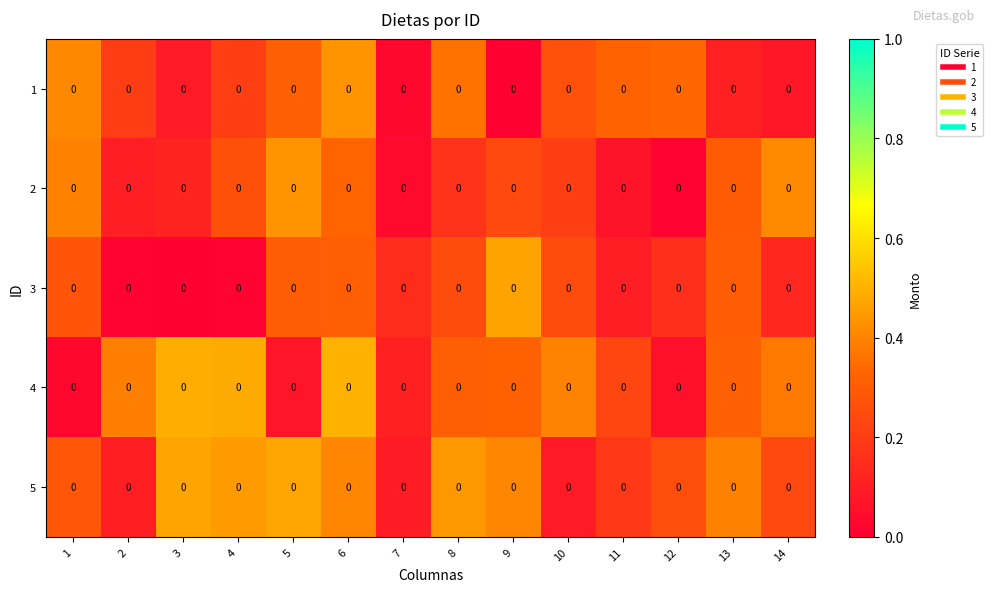

Rank the series by their maximum value, from highest to lowest.

row_3, row_4, row_2, row_0, row_1